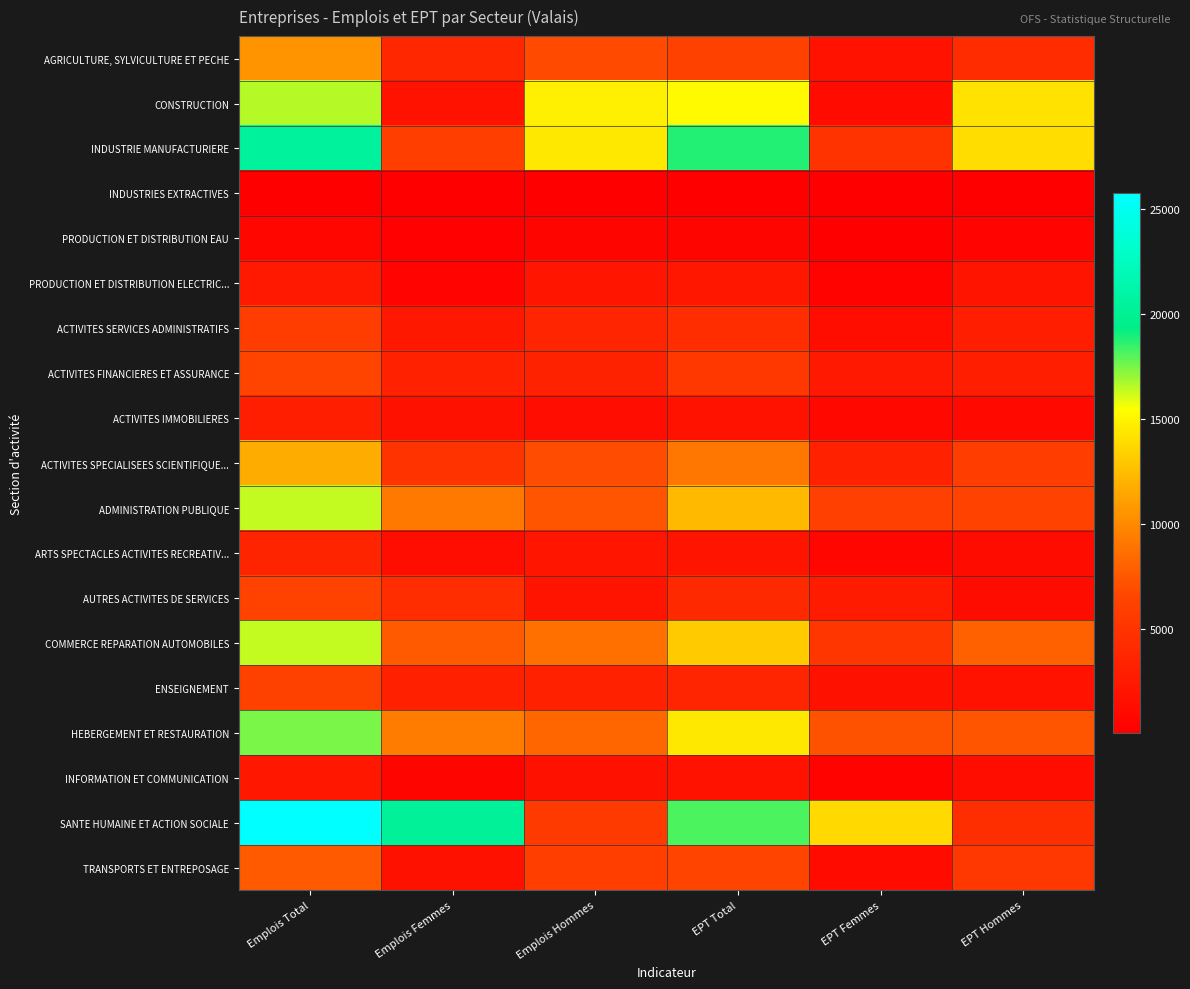

What is the spread (max minus min) of values at EPT Total?

18685